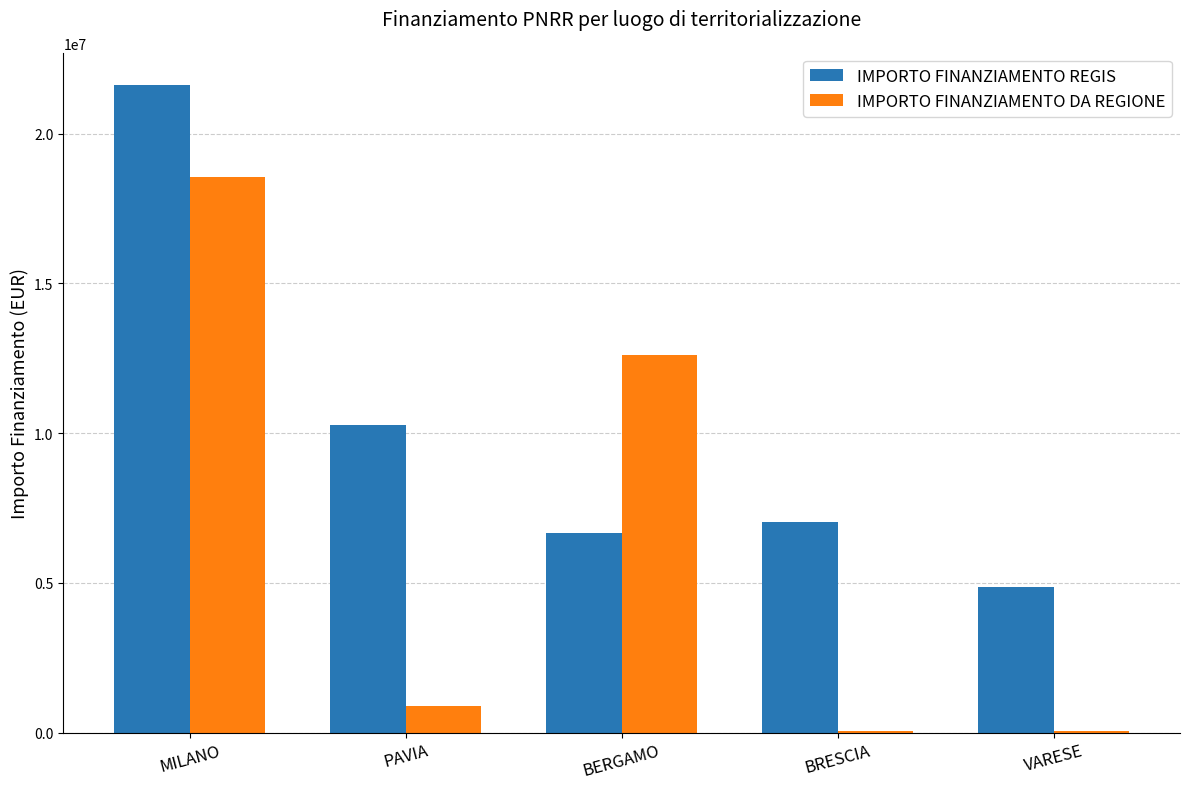

Are the bars horizontal?

No